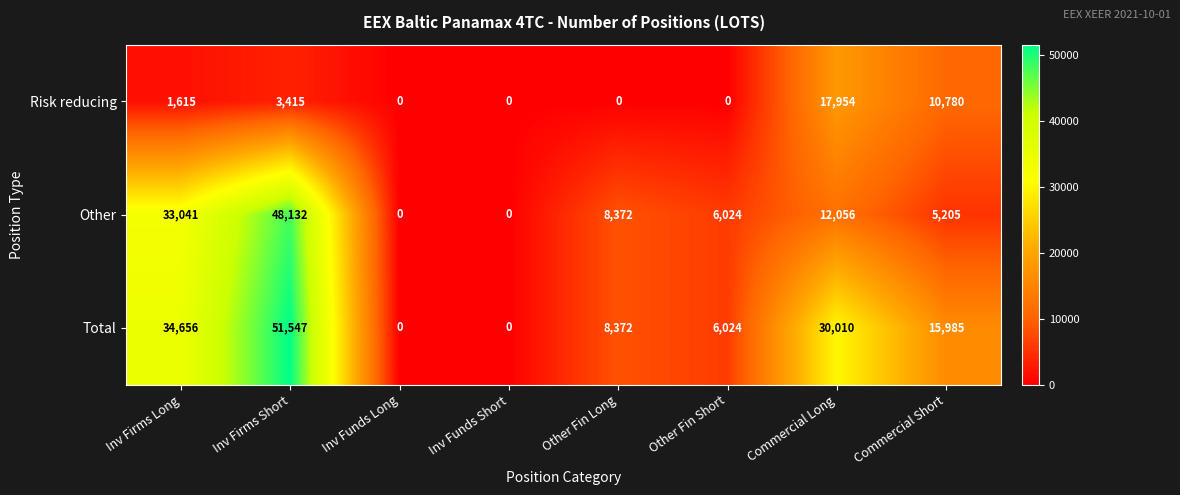

How many categories are shown in the chart?

8